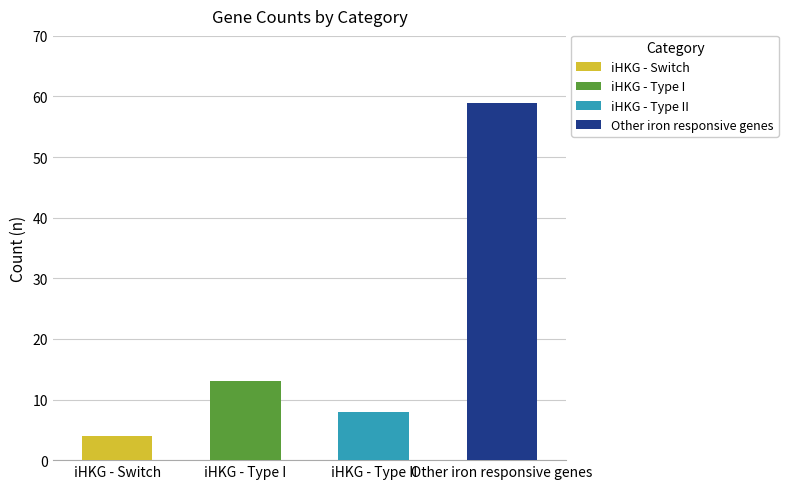

What is the difference between the maximum and minimum values?

55